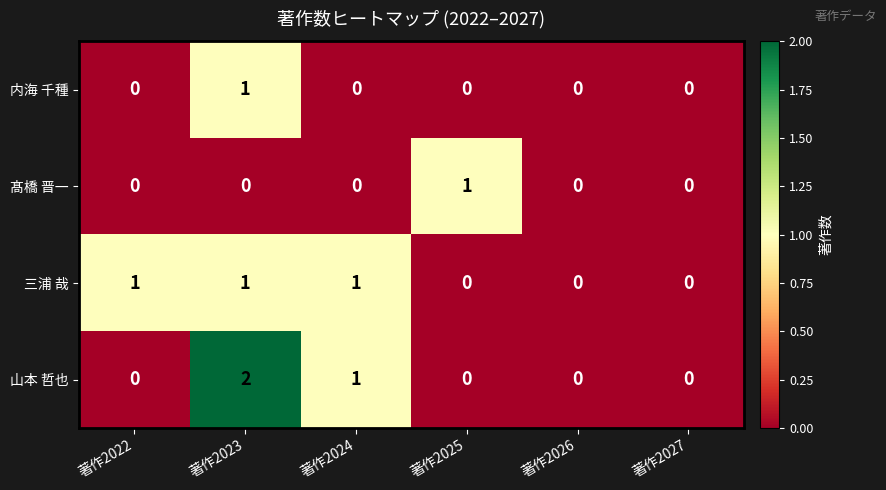

What is the sum of all 山本 哲也 values?

3